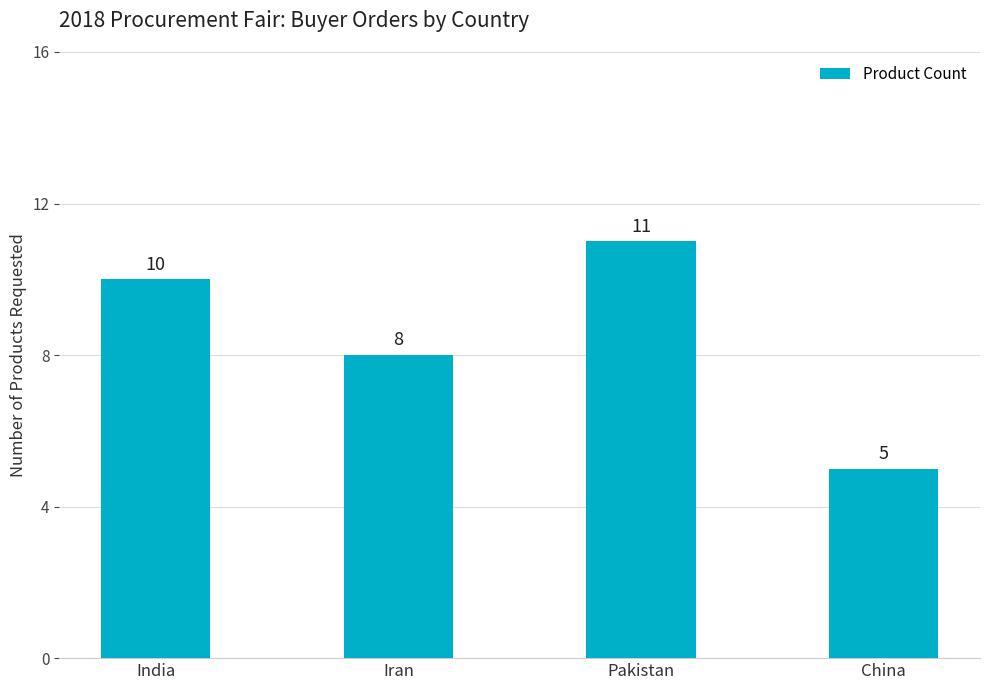

How many data points are less than 10?

2